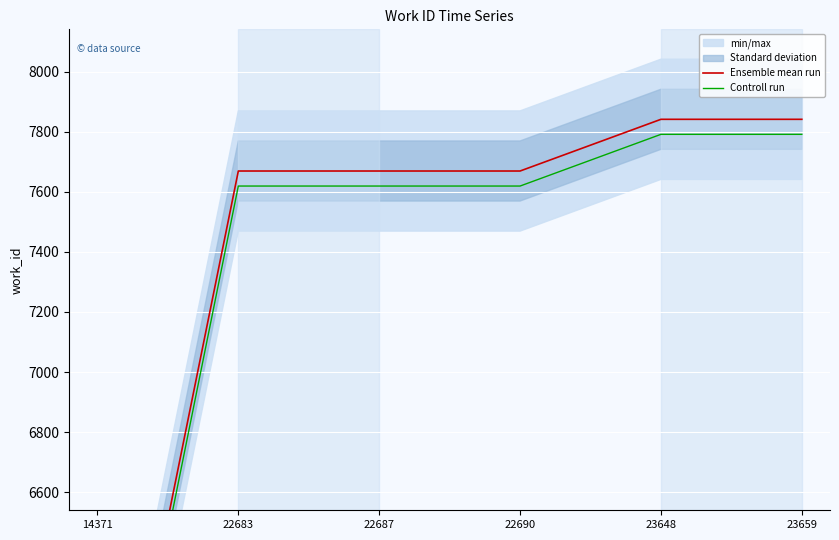

At which category is the sum across all series the highest?

23648